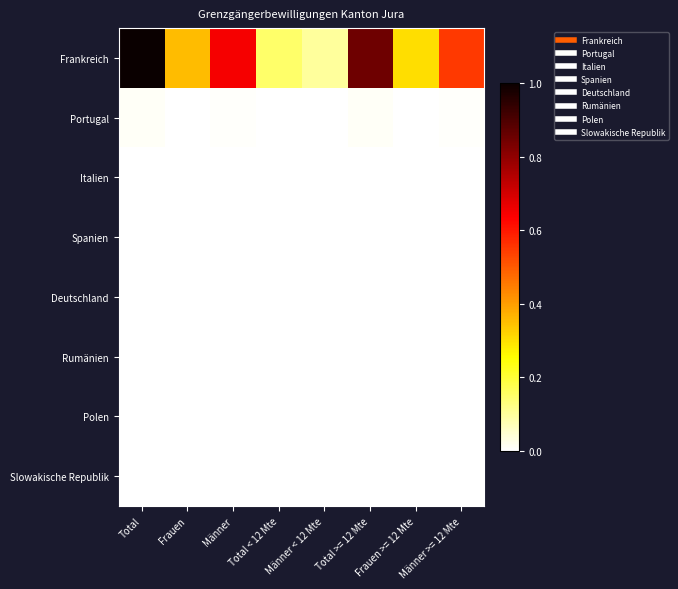

What is the maximum value shown in the chart?

1.0